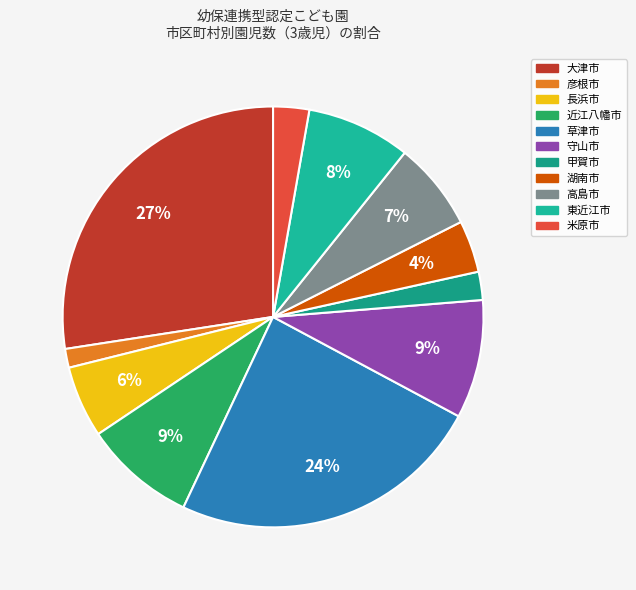

To the nearest percent, what percentage of the pie is 草津市?

24%